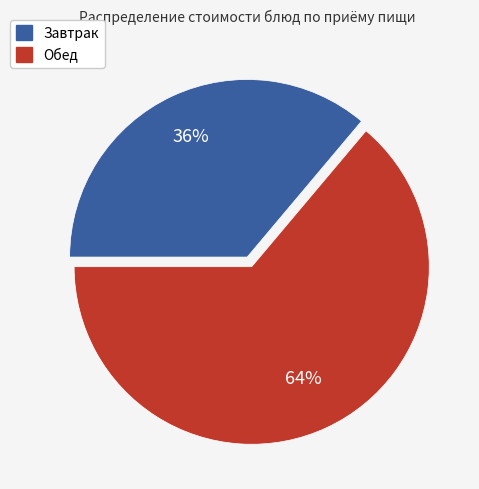

Count the number of slices in the pie.

2